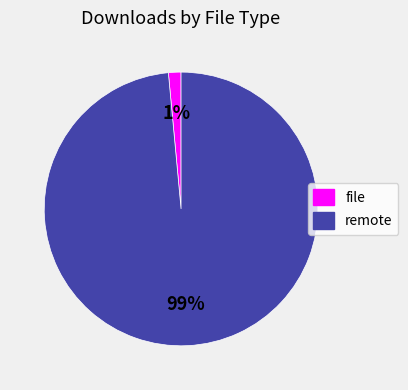

How many segments does this pie chart have?

2